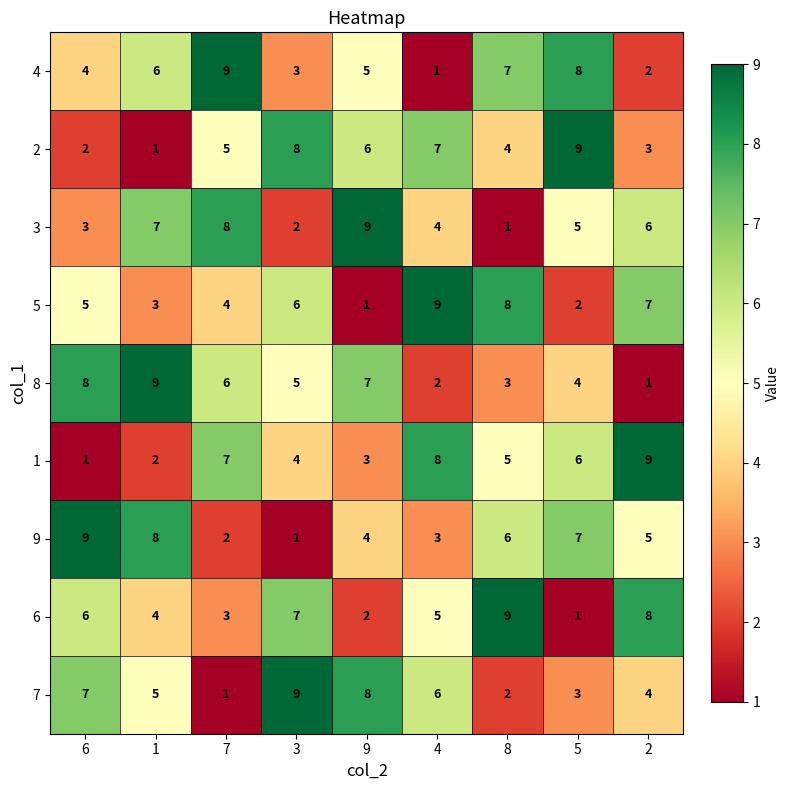

Is it true that 1 equals 2 at 1?

True